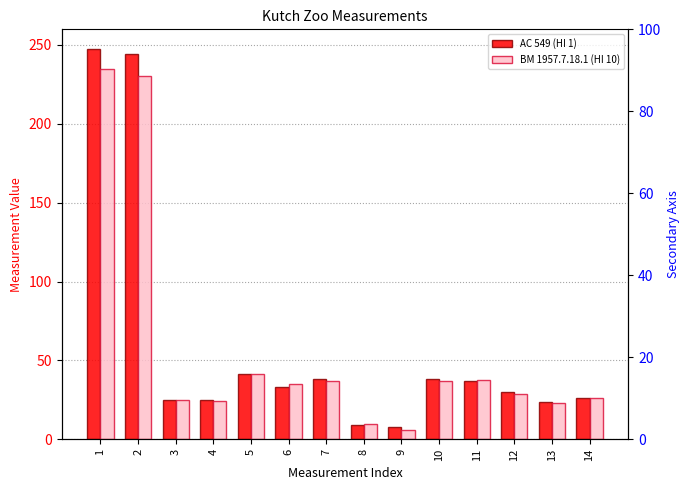

At which label does BM 1957.7.18.1 (HI 10) first exceed 35?

1